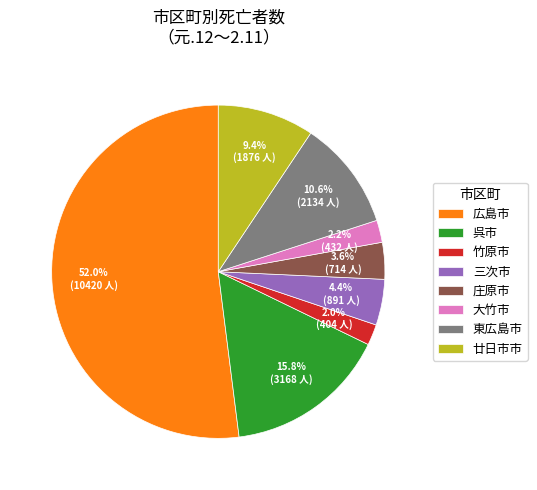

Combined, what portion of the pie is 広島市 and 東広島市?

62.6%